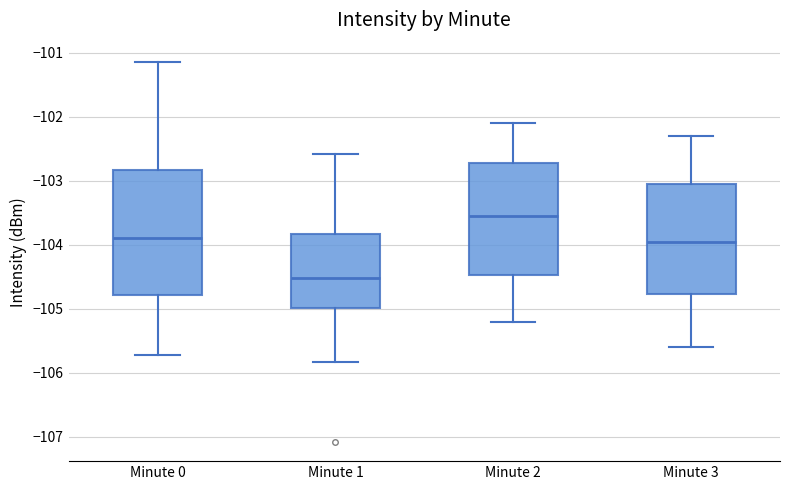

Reading left to right, read every box against the y-axis: the position of its median line, the range the box covers, and the ends of its whiskers. The values are not printed on the chart, so give them approximately, as read against the axis.

Minute 0: median -103.9, box -104.8 to -102.8, whiskers -105.7 to -101.1
Minute 1: median -104.5, box -105.0 to -103.8, whiskers -105.8 to -102.6
Minute 2: median -103.5, box -104.5 to -102.7, whiskers -105.2 to -102.1
Minute 3: median -103.9, box -104.8 to -103.0, whiskers -105.6 to -102.3